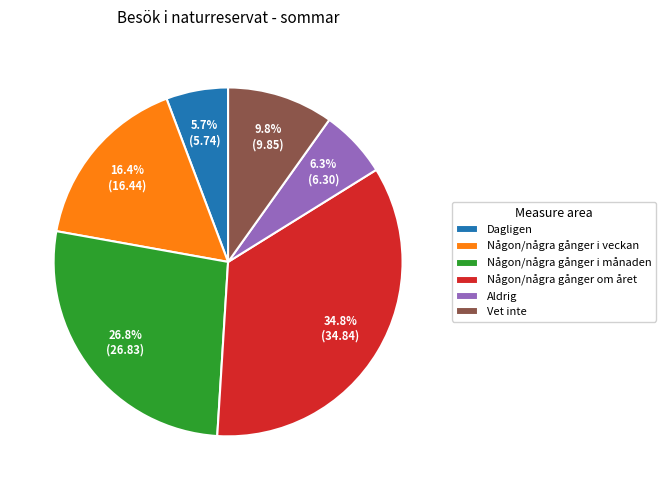

To the nearest percent, what is the combined percentage of Vet inte and Någon/några gånger i veckan?

26%